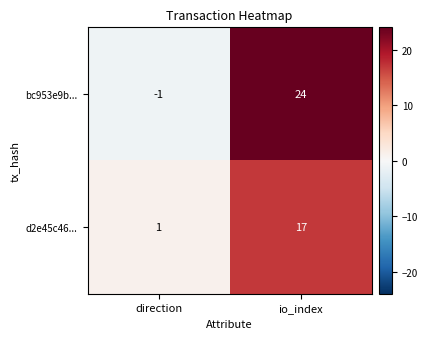

The d2e45c46... series shows 0 at direction. True or false?

False